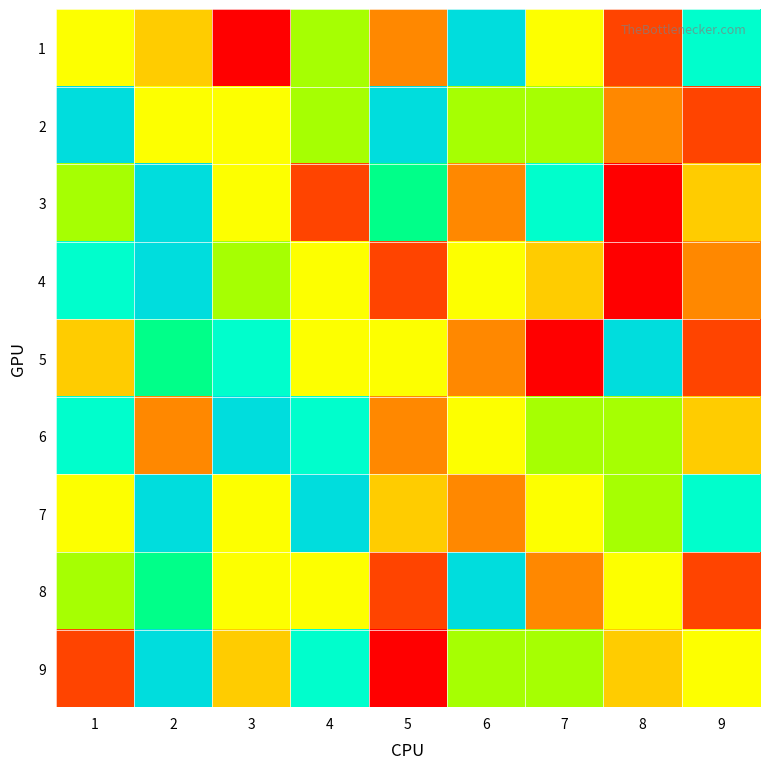

Reading right to left, extract all data points from this chart.

1: 9=8	8=2	7=5	6=9	5=3	4=6	3=1	2=4	1=5
2: 9=2	8=3	7=6	6=6	5=9	4=6	3=5	2=5	1=9
3: 9=4	8=1	7=8	6=3	5=7	4=2	3=5	2=9	1=6
4: 9=3	8=1	7=4	6=5	5=2	4=5	3=6	2=9	1=8
5: 9=2	8=9	7=1	6=3	5=5	4=5	3=8	2=7	1=4
6: 9=4	8=6	7=6	6=5	5=3	4=8	3=9	2=3	1=8
7: 9=8	8=6	7=5	6=3	5=4	4=9	3=5	2=9	1=5
8: 9=2	8=5	7=3	6=9	5=2	4=5	3=5	2=7	1=6
9: 9=5	8=4	7=6	6=6	5=1	4=8	3=4	2=9	1=2